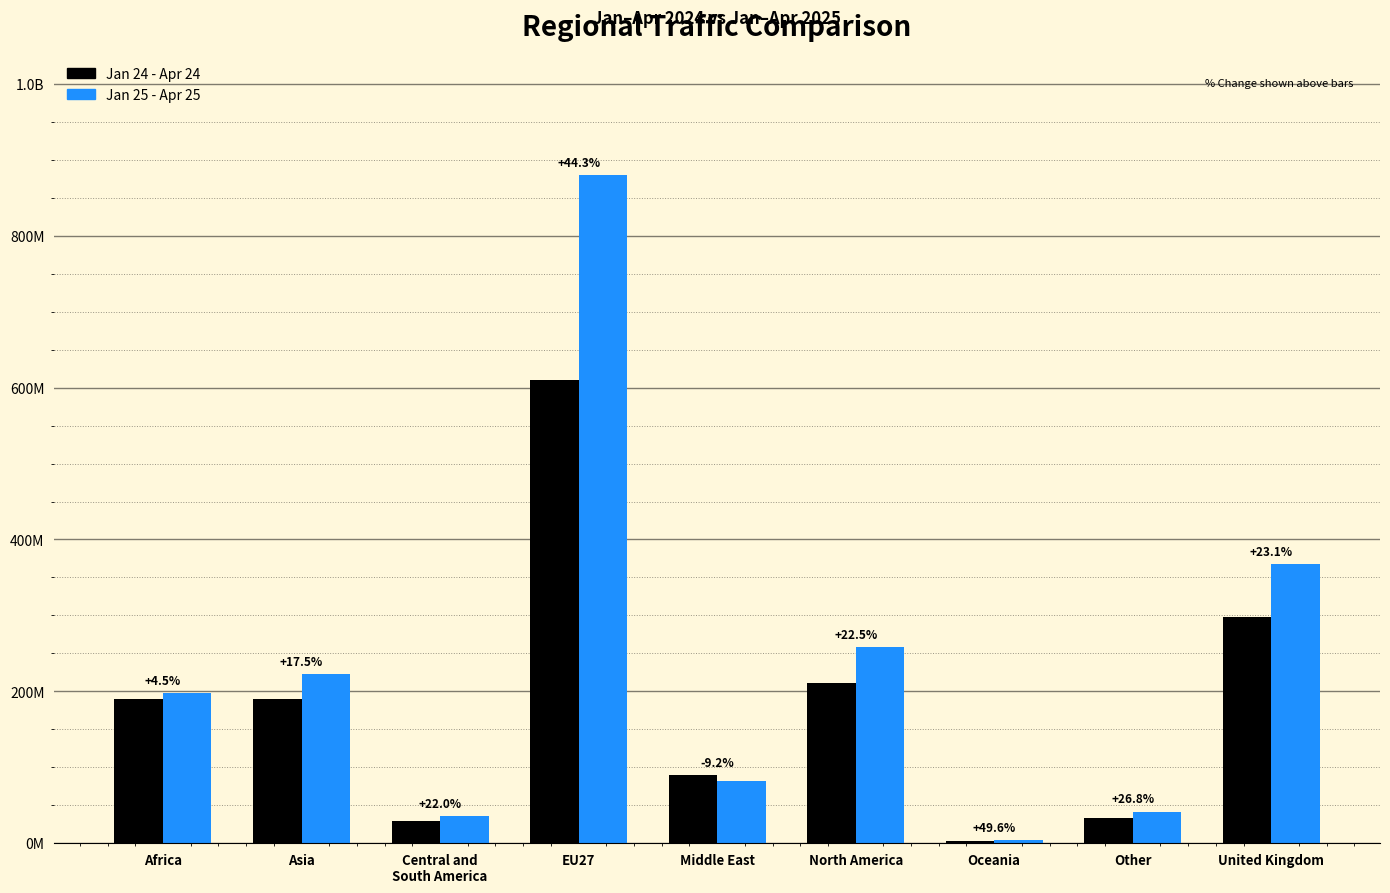

What are all the series names shown in the legend?

Jan 24 - Apr 24, Jan 25 - Apr 25